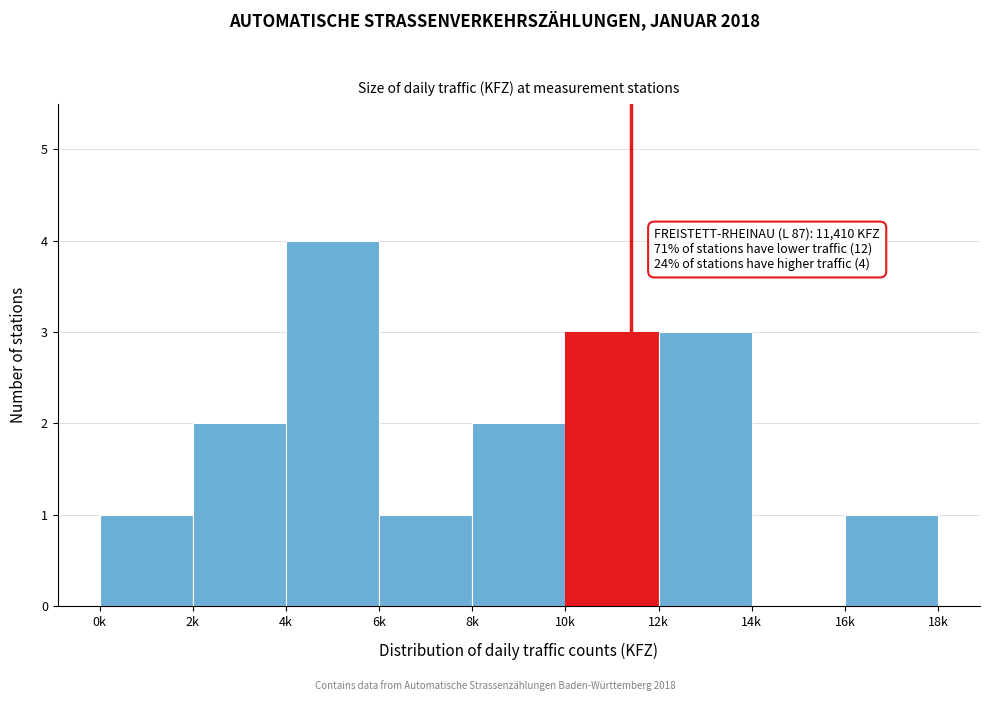

Reading left to right, what are all the values shown in this chart?

0k=1	2k=2	4k=4	6k=1	8k=2	10k=3	12k=3	14k=0	16k=1